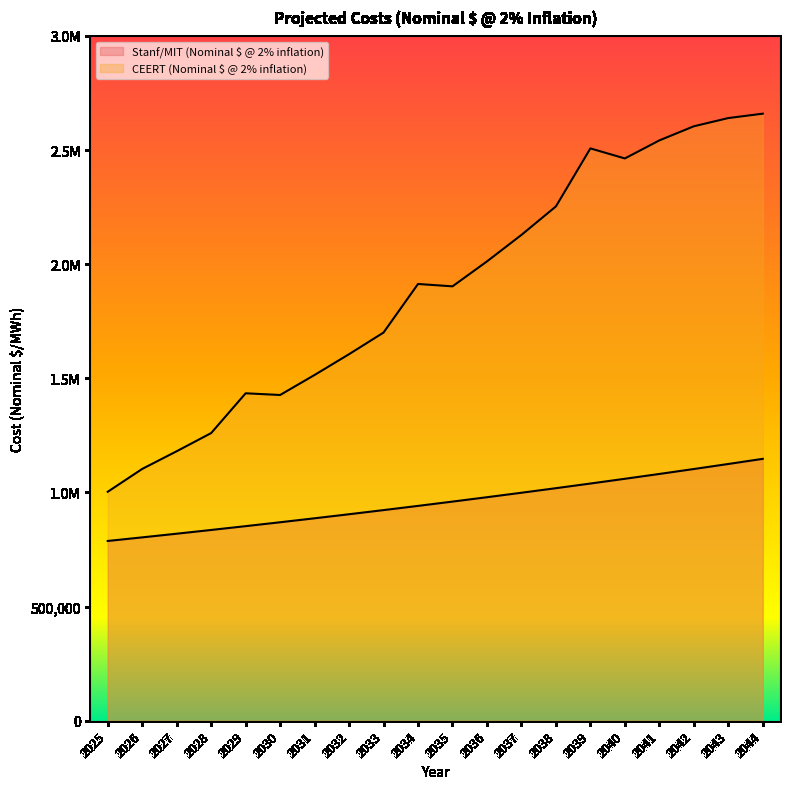

At how many categories does at least one series exceed 1693534?

12